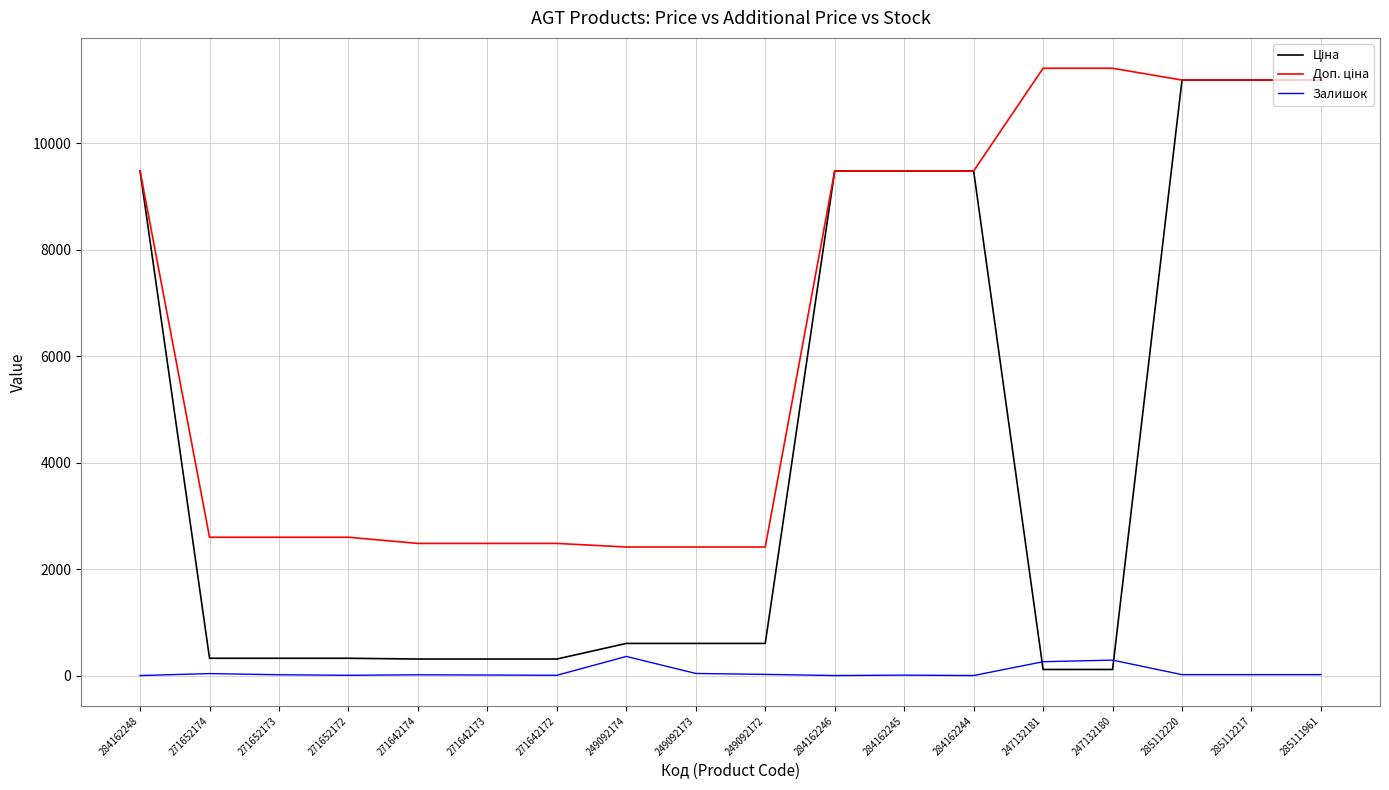

Is it true that Залишок equals 17.0 at 285112220?

True